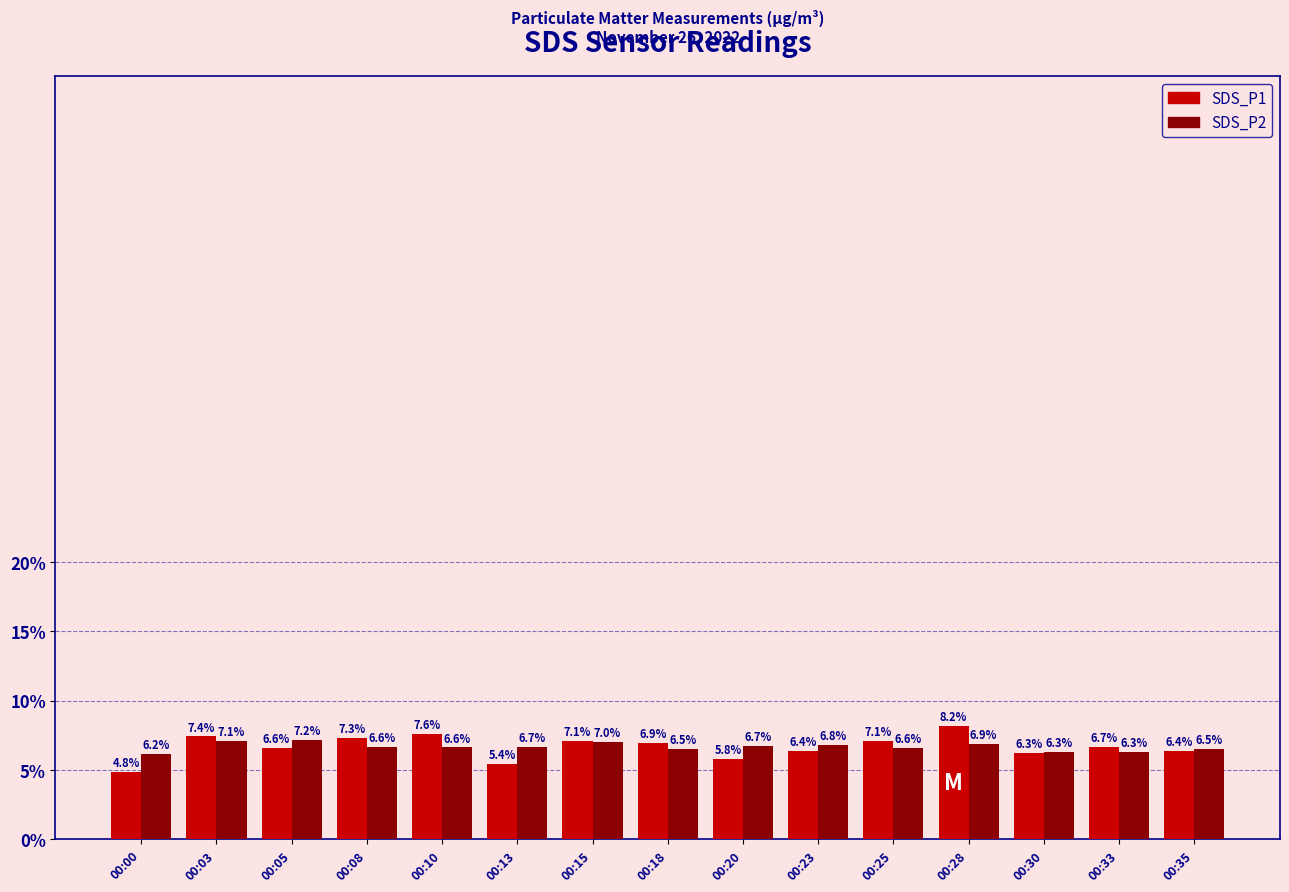

Which series has the largest range (max minus min)?

SDS_P1